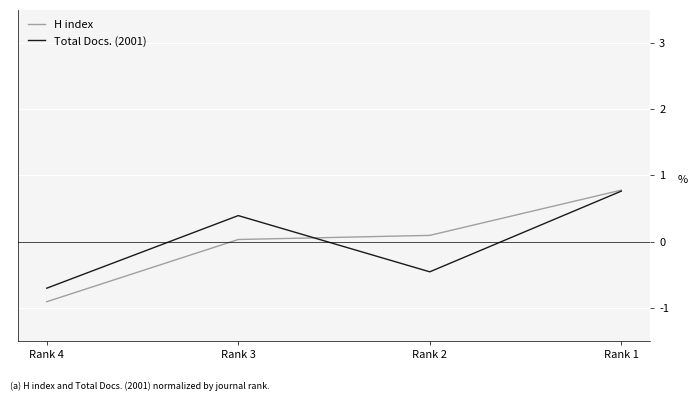

How many categories are shown in the chart?

4